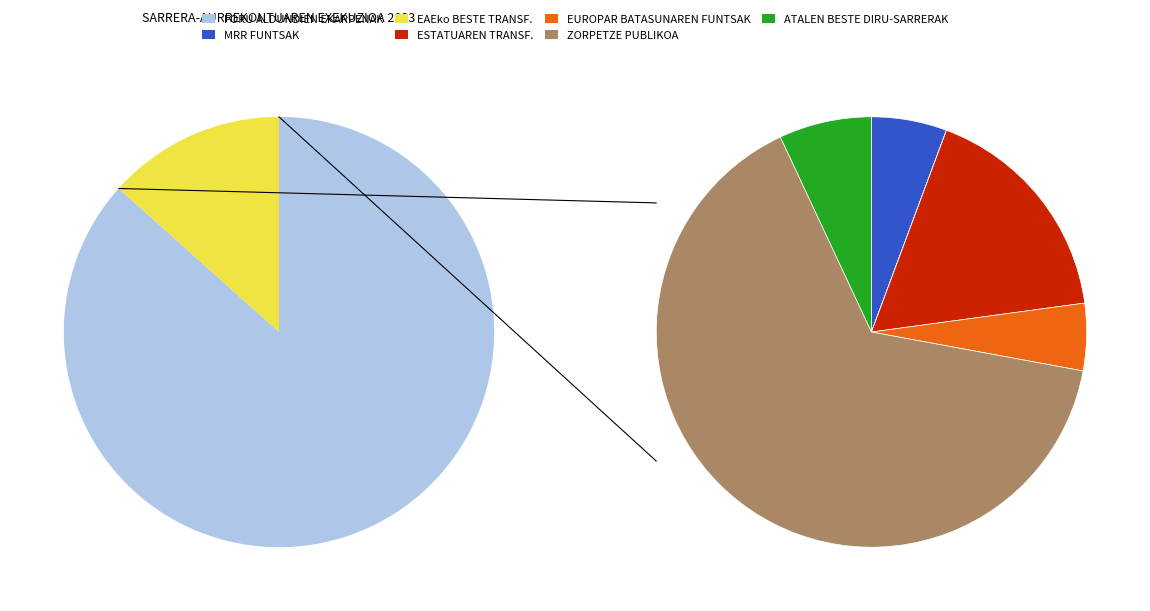

What percentage is the ESTATUAREN TRANSFERENTZIAK slice, to the nearest percent?

2%